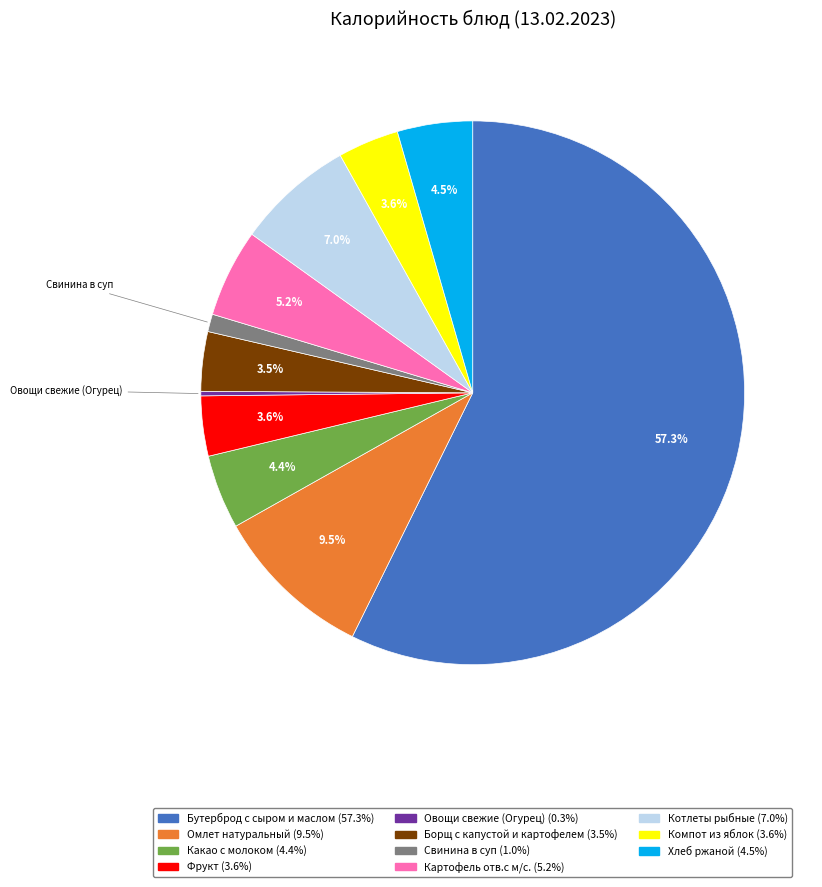

Between Котлеты рыбные and Борщ с капустой и картофелем, which is larger?

Котлеты рыбные